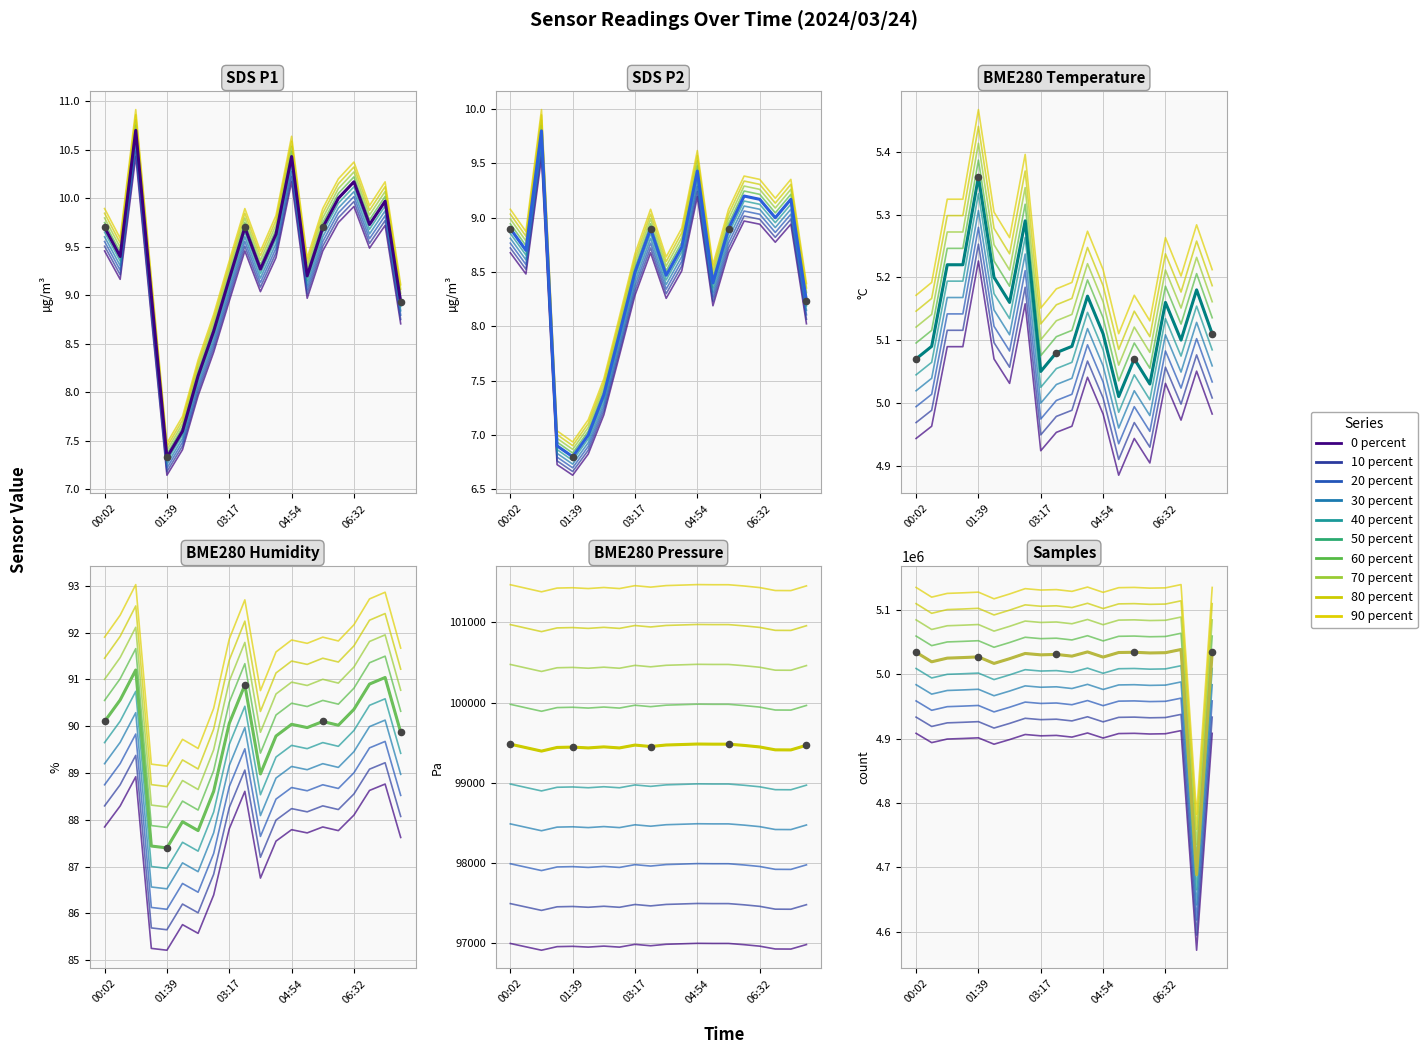

Which series contains the highest Y value?

Samples